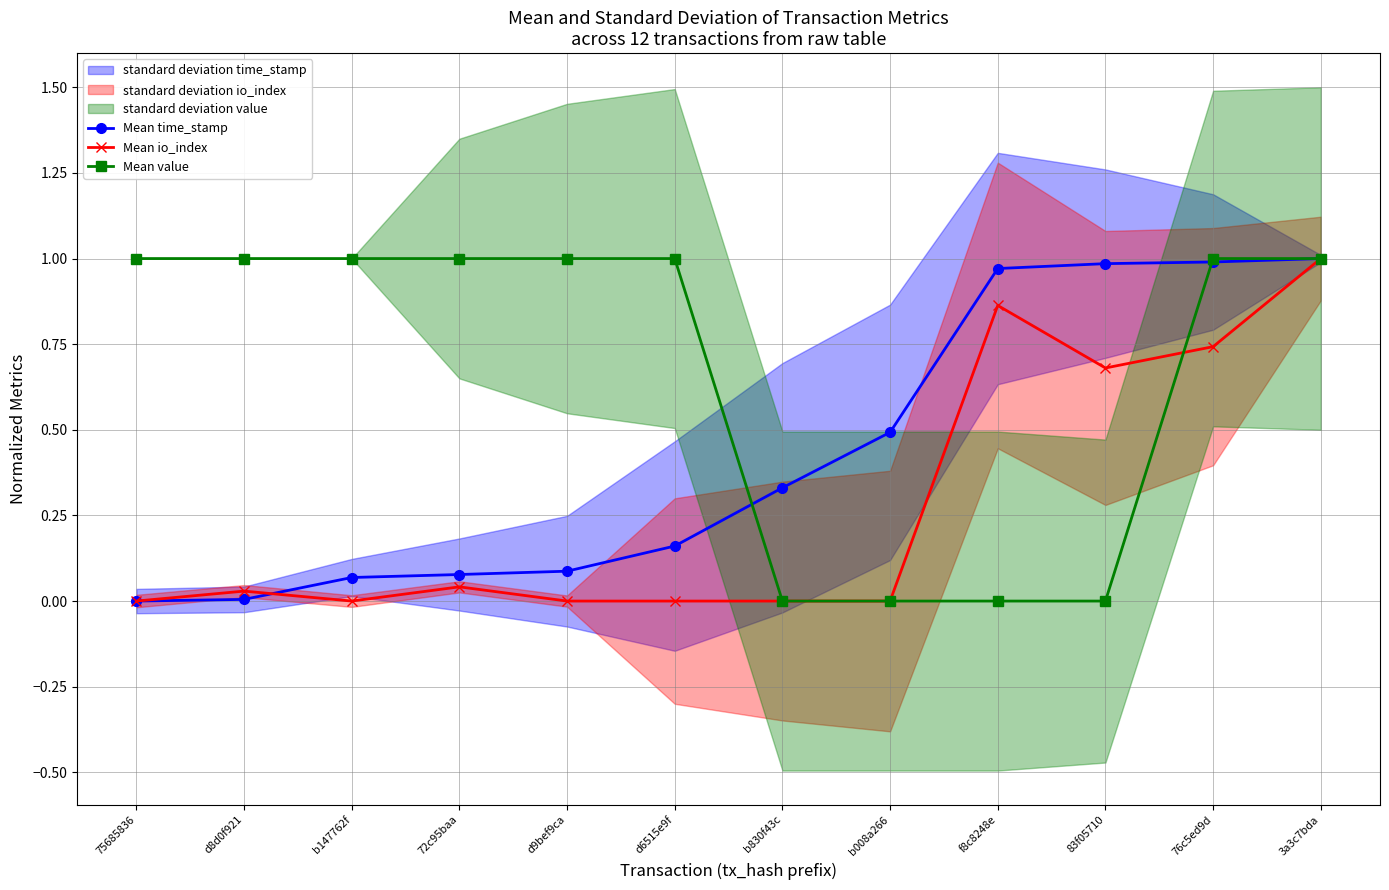

True or false: Mean io_index has more than 1 interior local peaks.

True